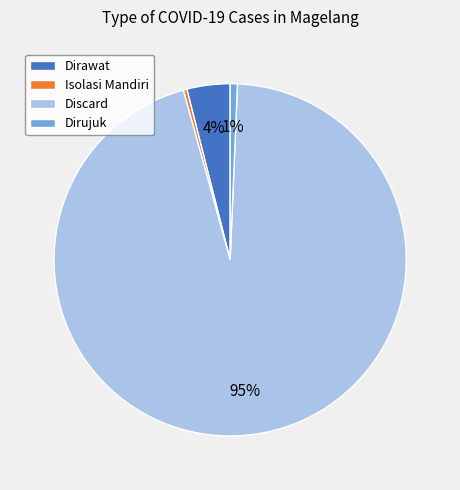

Is there a majority slice in this chart?

Yes